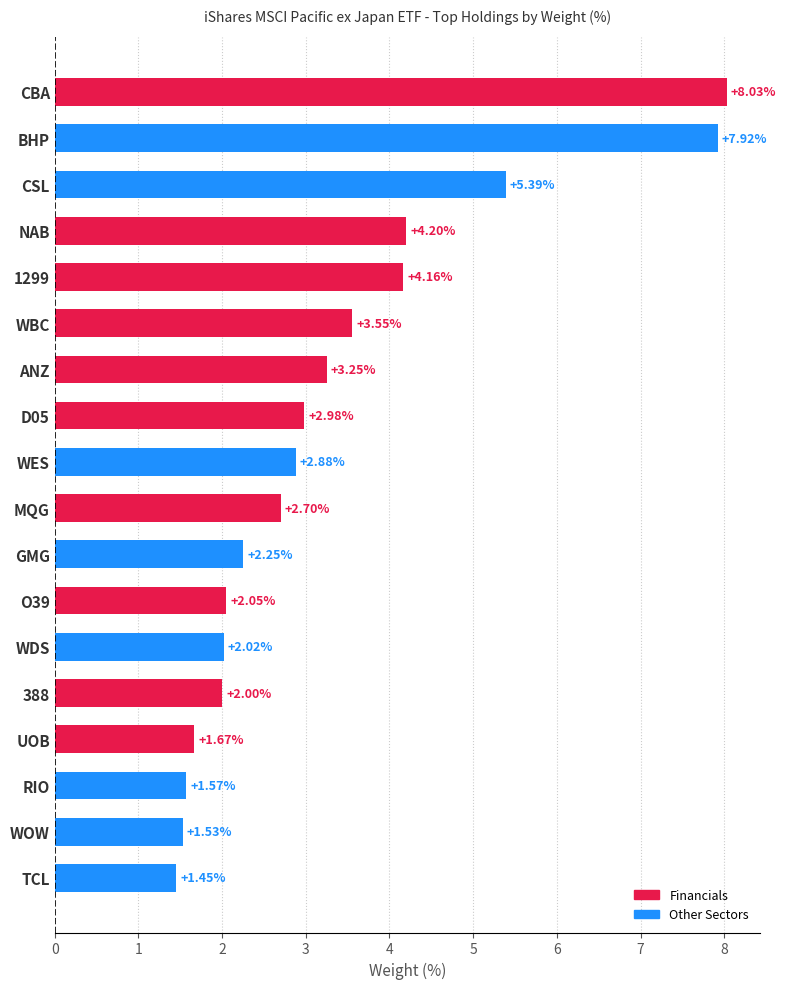

At which label is the value closest to 4?

1299